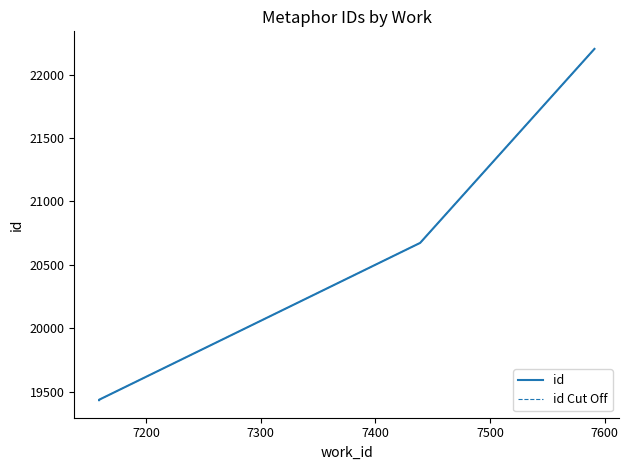

What are all the series names shown in the legend?

id, id Cut Off